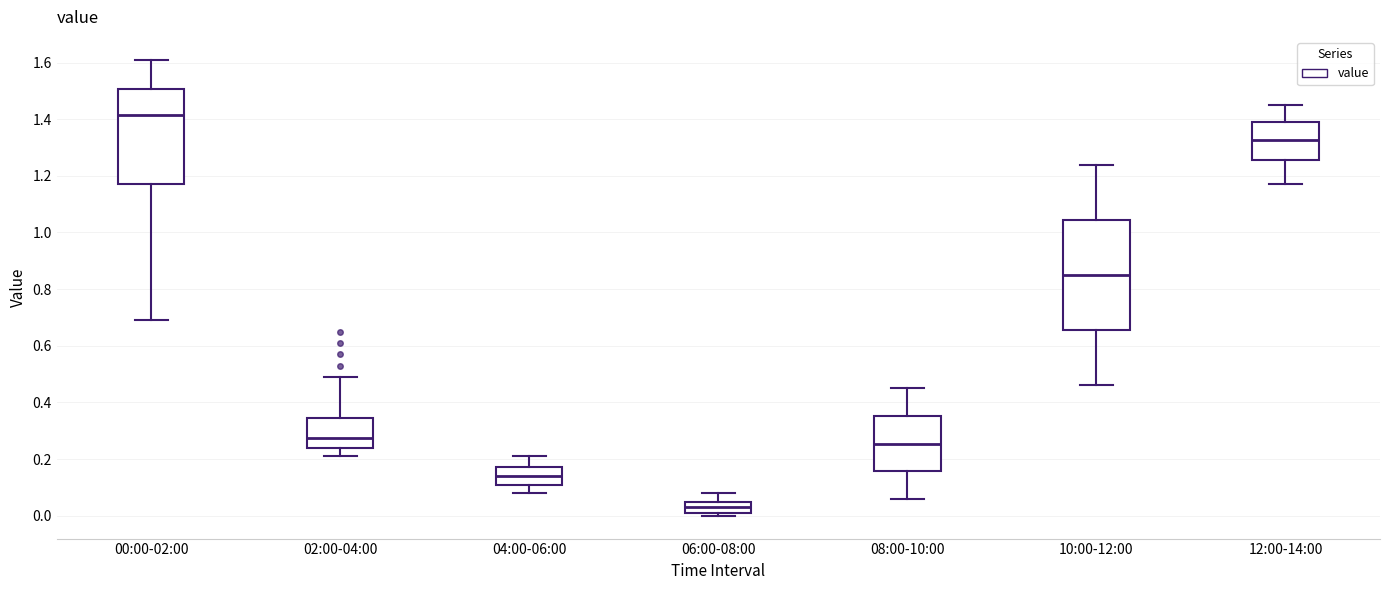

Reading left to right, transcribe this box plot: for each box, give where its median line is, the range the box spans, and where its two whiskers end, as read against the y-axis. The values are not printed on the chart, so give them approximately, as read against the axis.

00:00-02:00: median 1.42, box 1.18 to 1.50, whiskers 0.70 to 1.62
02:00-04:00: median 0.28, box 0.24 to 0.34, whiskers 0.22 to 0.50
04:00-06:00: median 0.14, box 0.12 to 0.18, whiskers 0.08 to 0.22
06:00-08:00: median 0.04, box 0.02 to 0.06, whiskers 0.00 to 0.08
08:00-10:00: median 0.26, box 0.16 to 0.36, whiskers 0.06 to 0.46
10:00-12:00: median 0.86, box 0.66 to 1.04, whiskers 0.46 to 1.24
12:00-14:00: median 1.32, box 1.26 to 1.40, whiskers 1.18 to 1.46